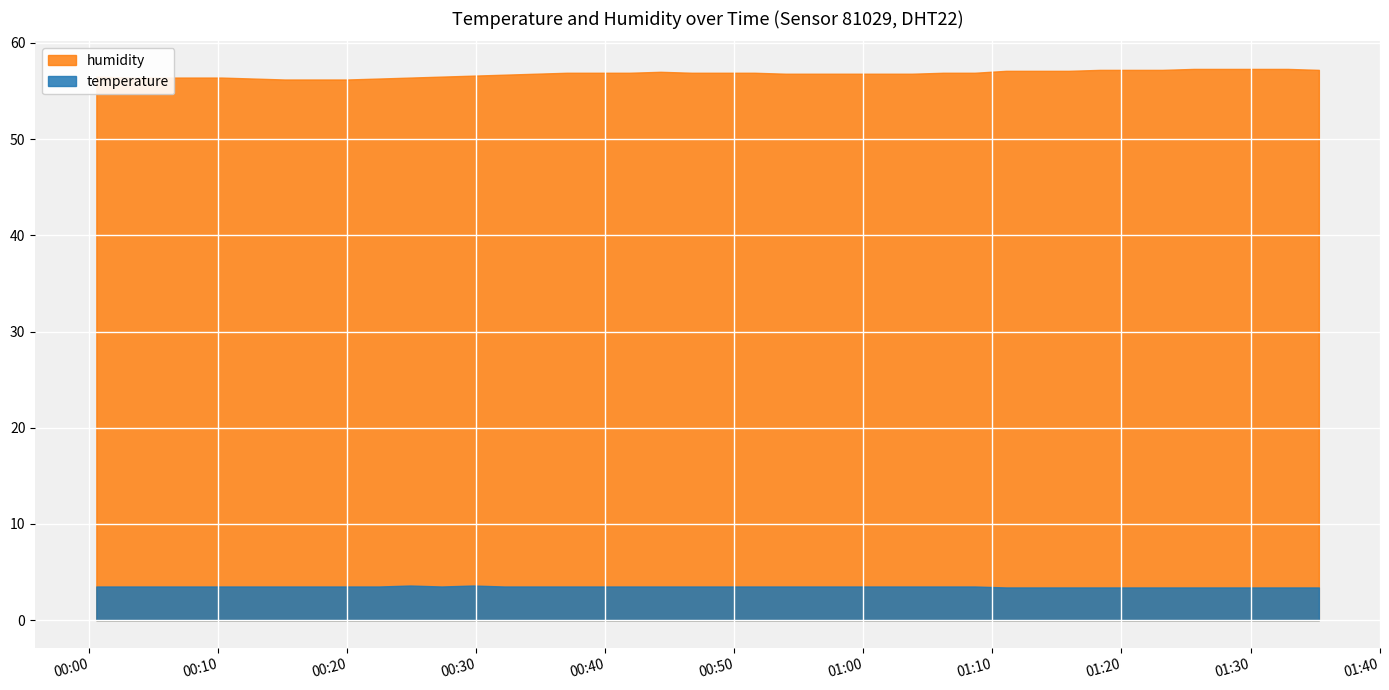

Which series has the largest range (max minus min)?

humidity